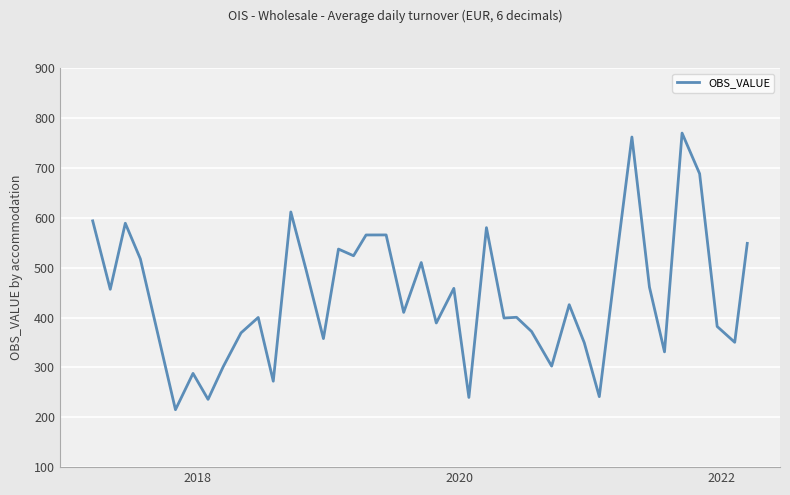

What is the smallest value displayed?

215.2